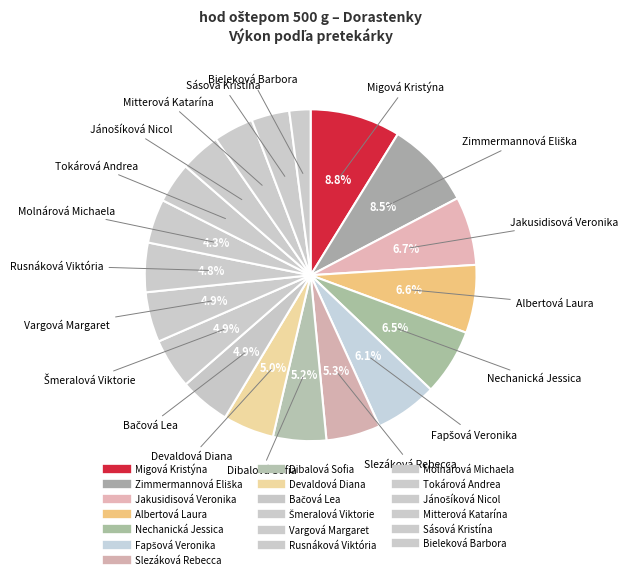

How many slices are in this pie chart?

19